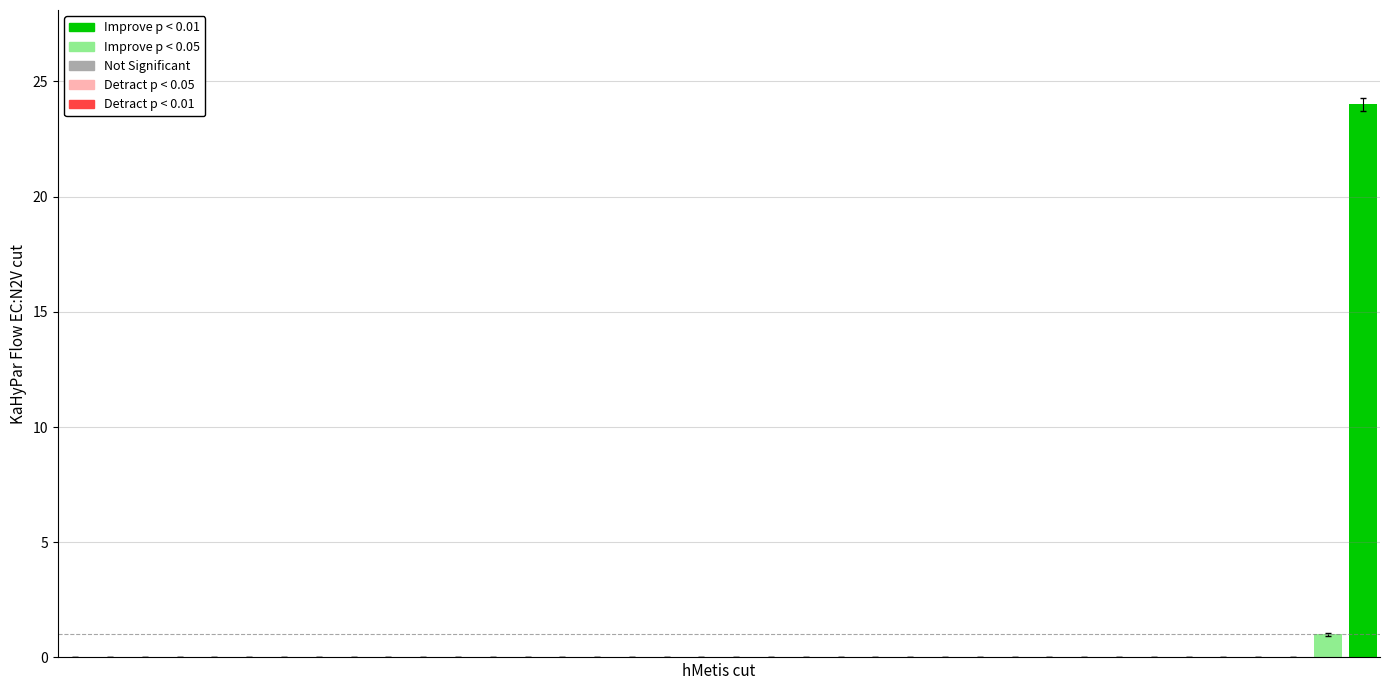

What is the sum of all values?

25